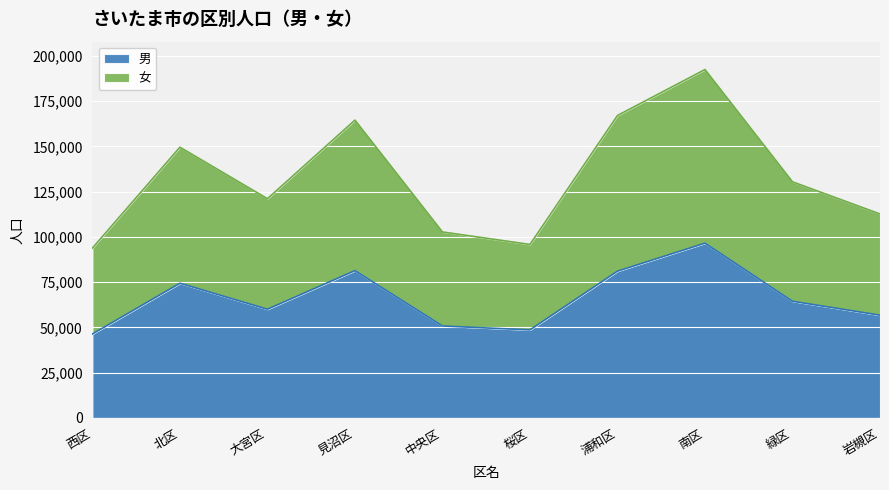

The value of 男 at 南区 is 96548. True or false?

True